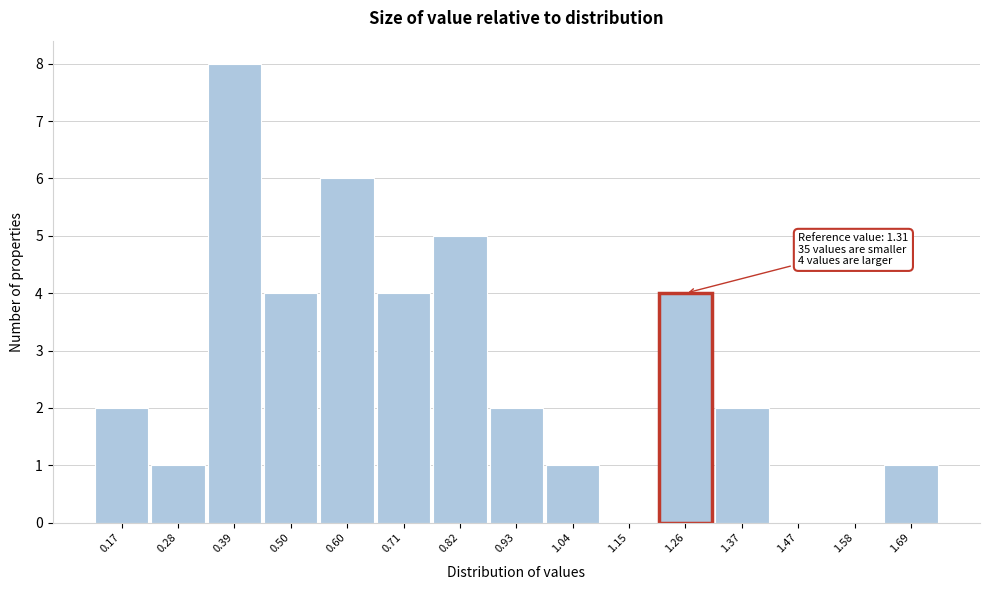

Reading left to right, what are all the values shown in this chart?

0.17=2	0.28=1	0.39=8	0.50=4	0.60=6	0.71=4	0.82=5	0.93=2	1.04=1	1.15=0	1.26=4	1.37=2	1.47=0	1.58=0	1.69=1